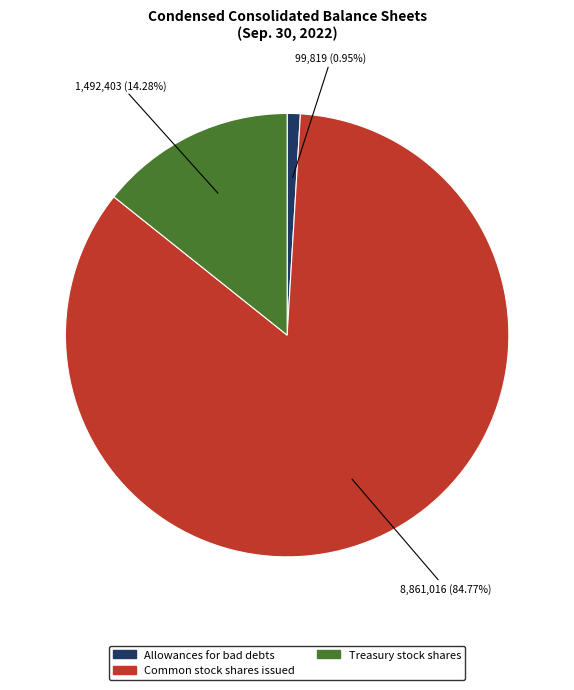

What percentage is the Common stock shares issued slice, to the nearest percent?

85%